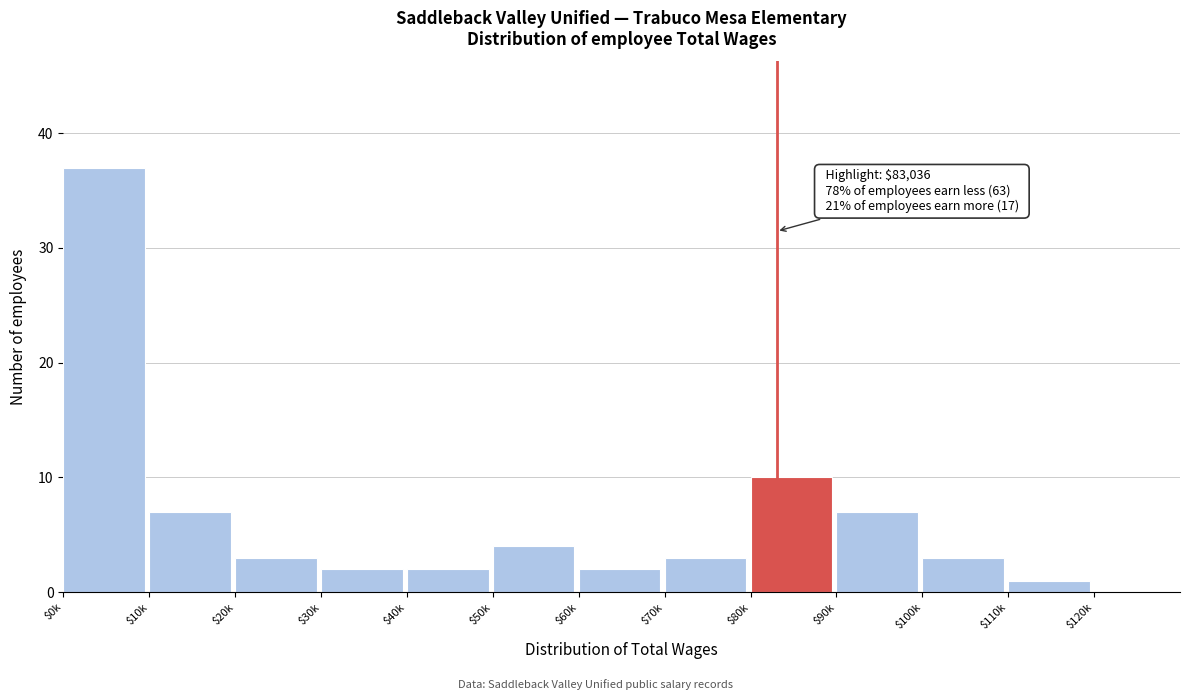

The chart shows a value of 2 at $30k. True or false?

True